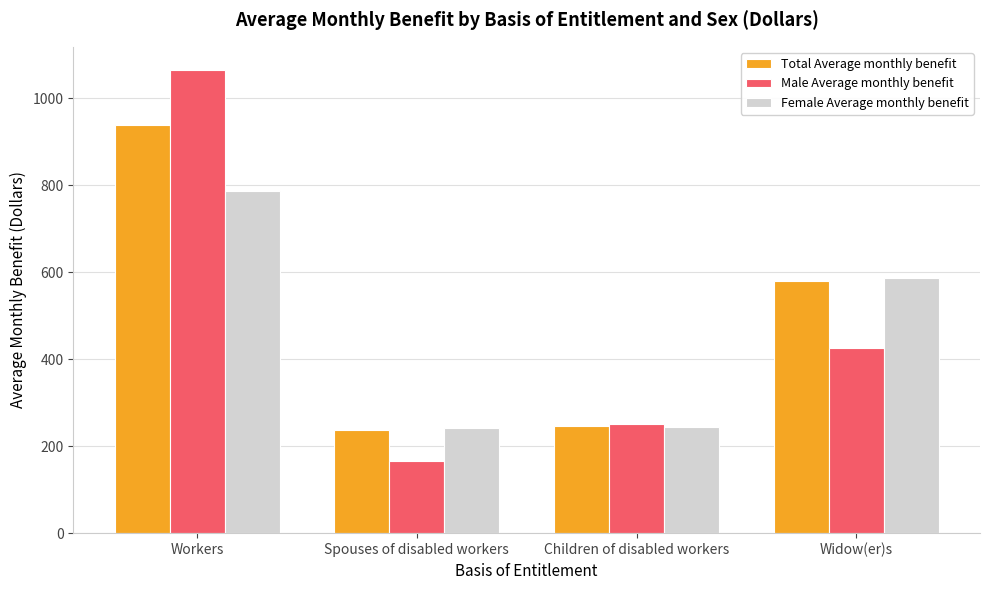

What is the label of the 4th bar from the right?

Workers